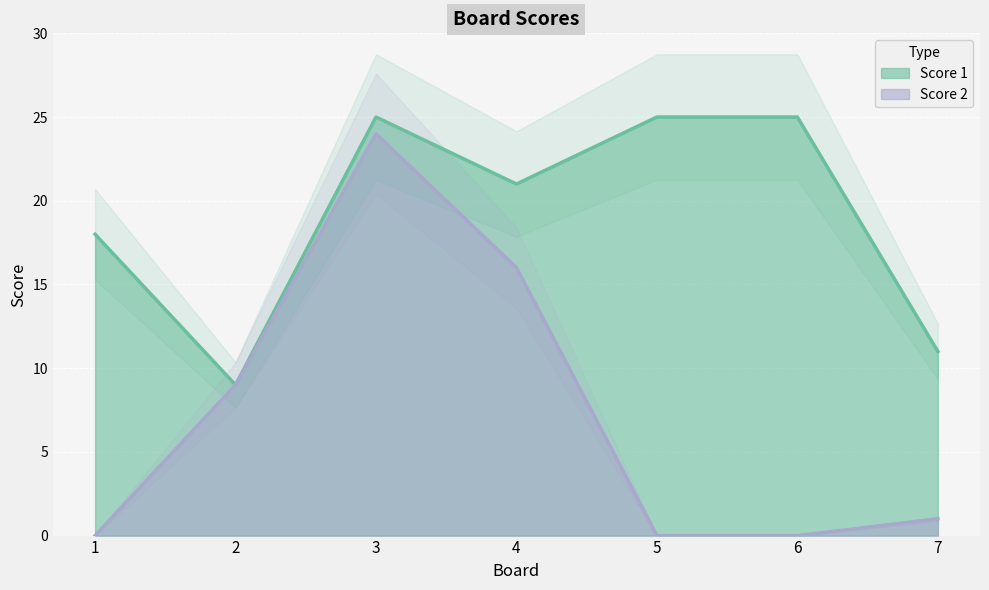

What is the difference between the Score 1 values at 3 and 2?

16